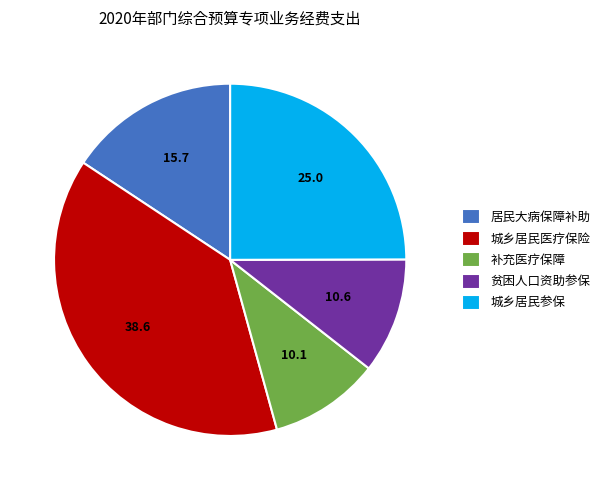

Which slice is the largest?

城乡居民医疗保险